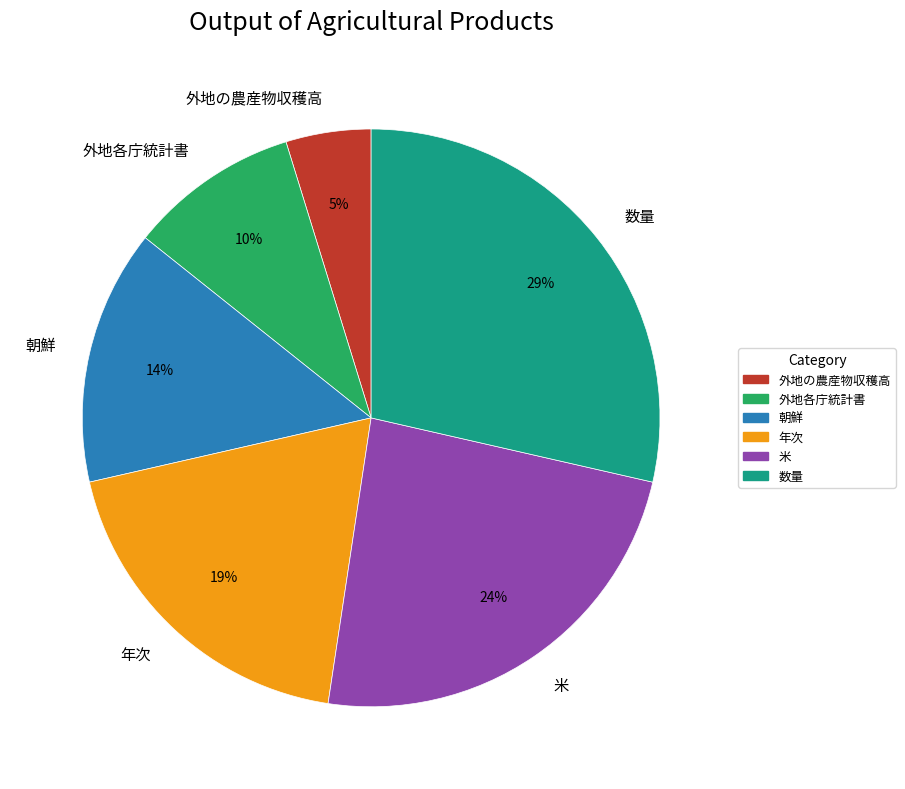

Does 数量 represent more than half of the total?

No